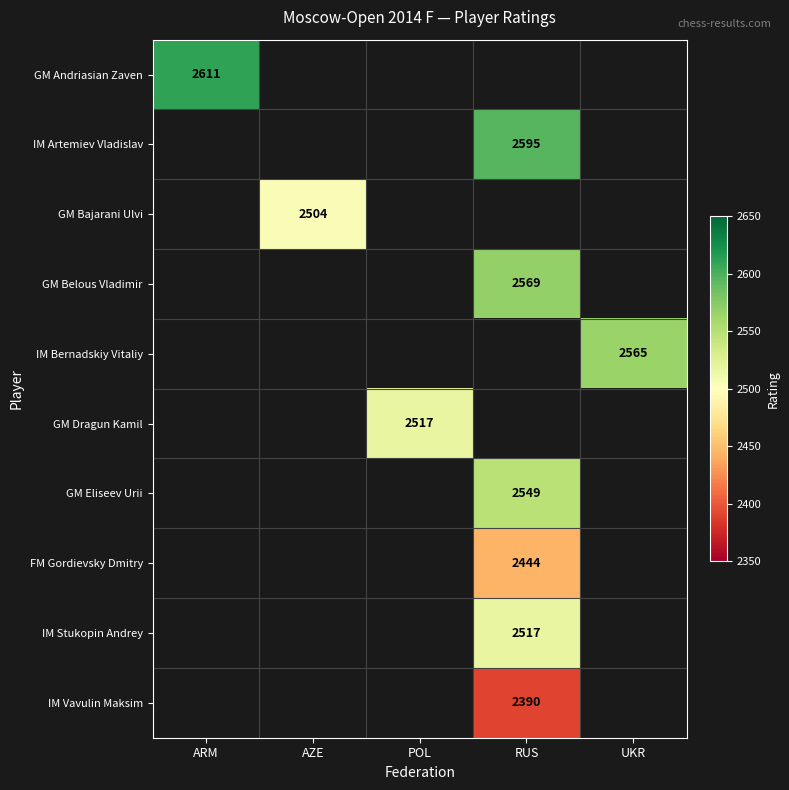

At how many categories does at least one series exceed 2517?

3